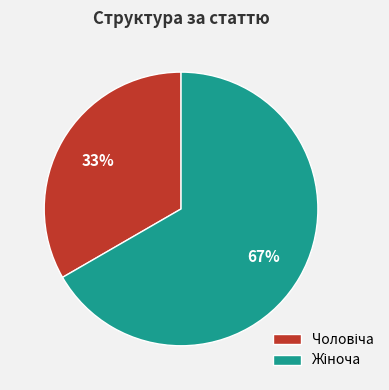

Does any single category account for the majority?

Yes